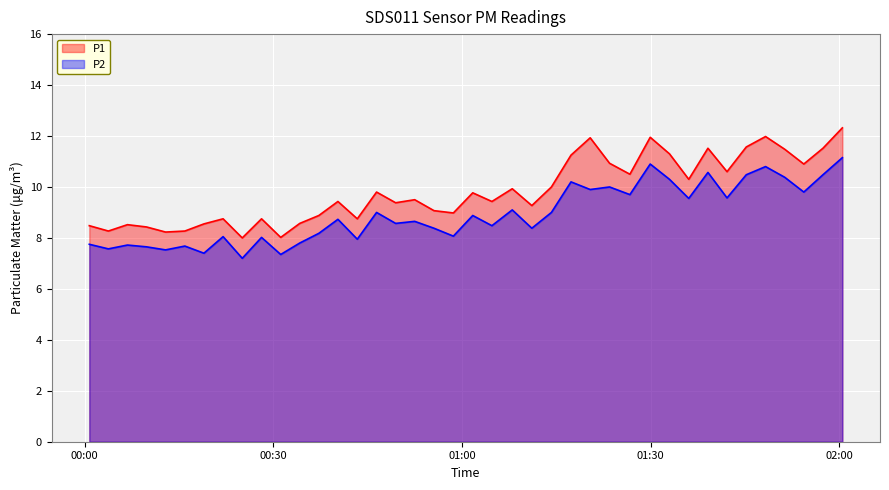

How many data points in P1 are less than 9?

15